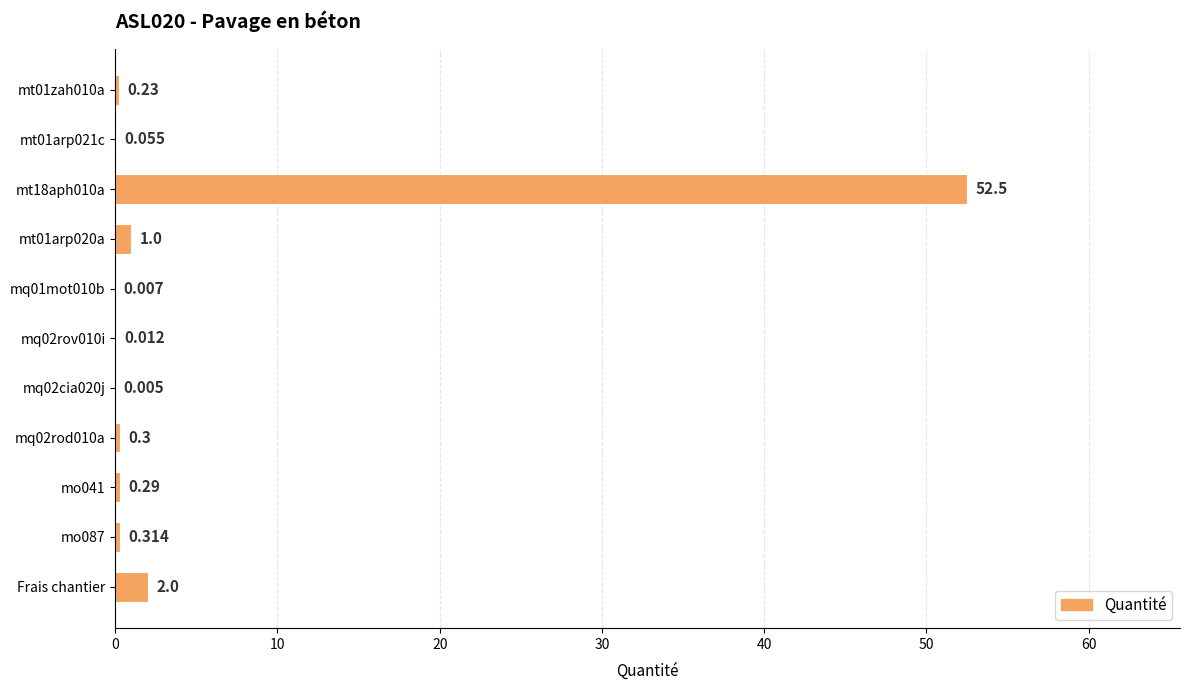

Between mq02rov010i and Frais chantier, which is larger?

Frais chantier